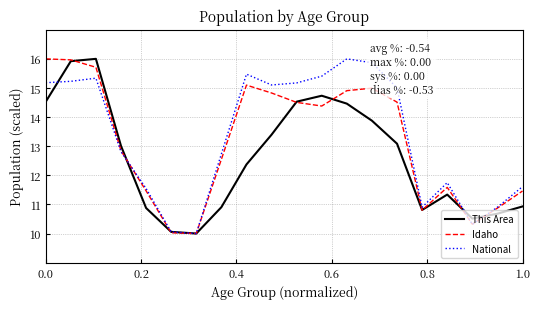

What is the minimum value for National?

10.0